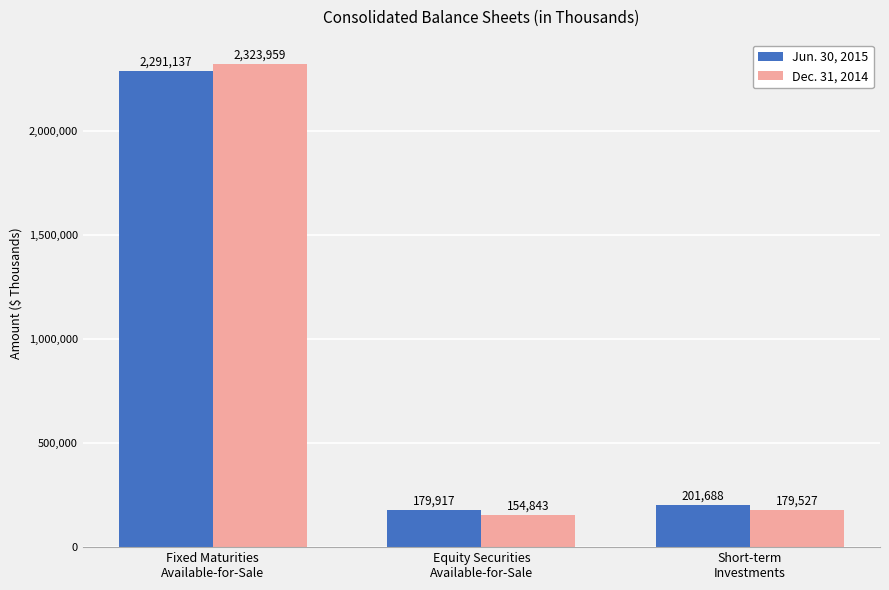

What is the difference between the highest and lowest values at Equity Securities
Available-for-Sale?

25074